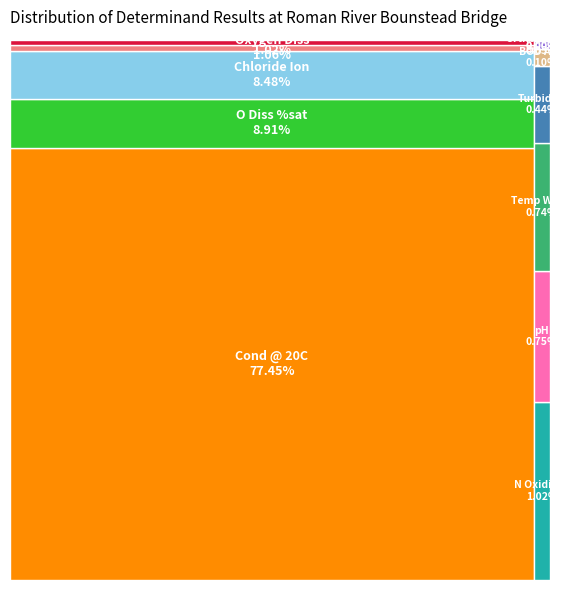

Combined, what portion of the pie is Turbidity and Temp Water?

1.2%